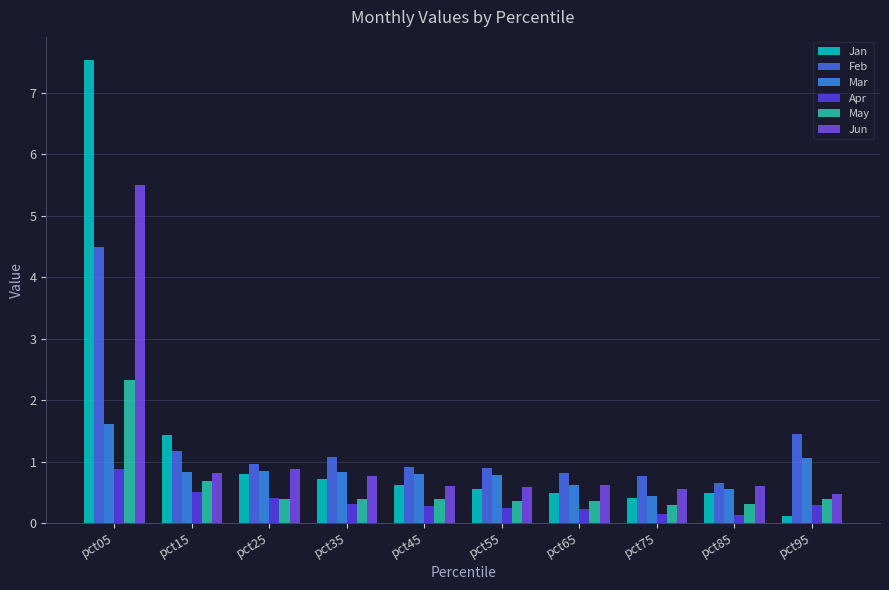

Count the number of data series in this chart.

6